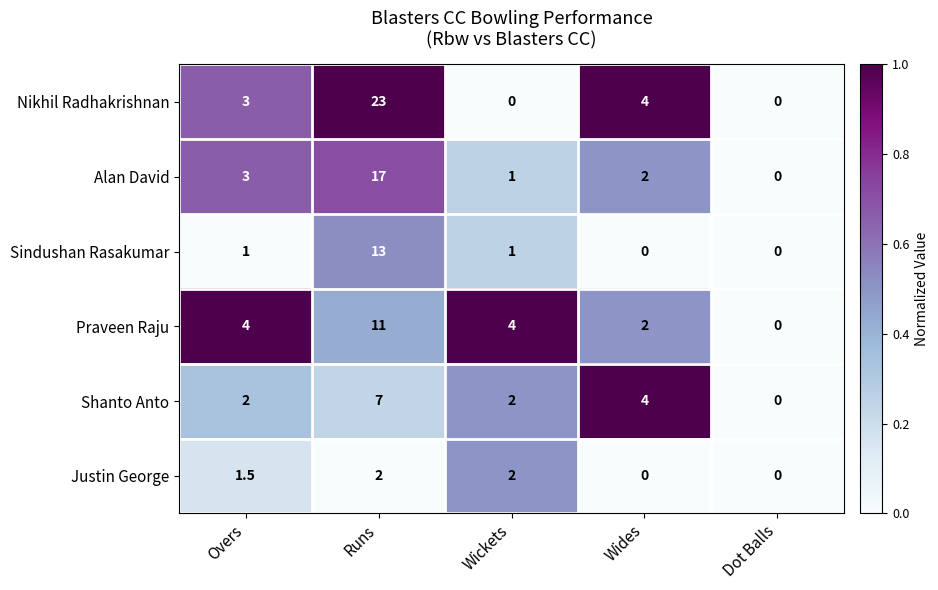

What is the sum of the Praveen Raju values at Runs and Wickets?

15.0